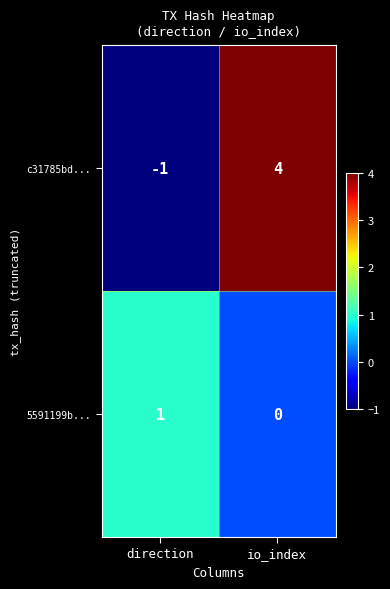

True or false: 5591199b... has a value of 0 at direction.

False